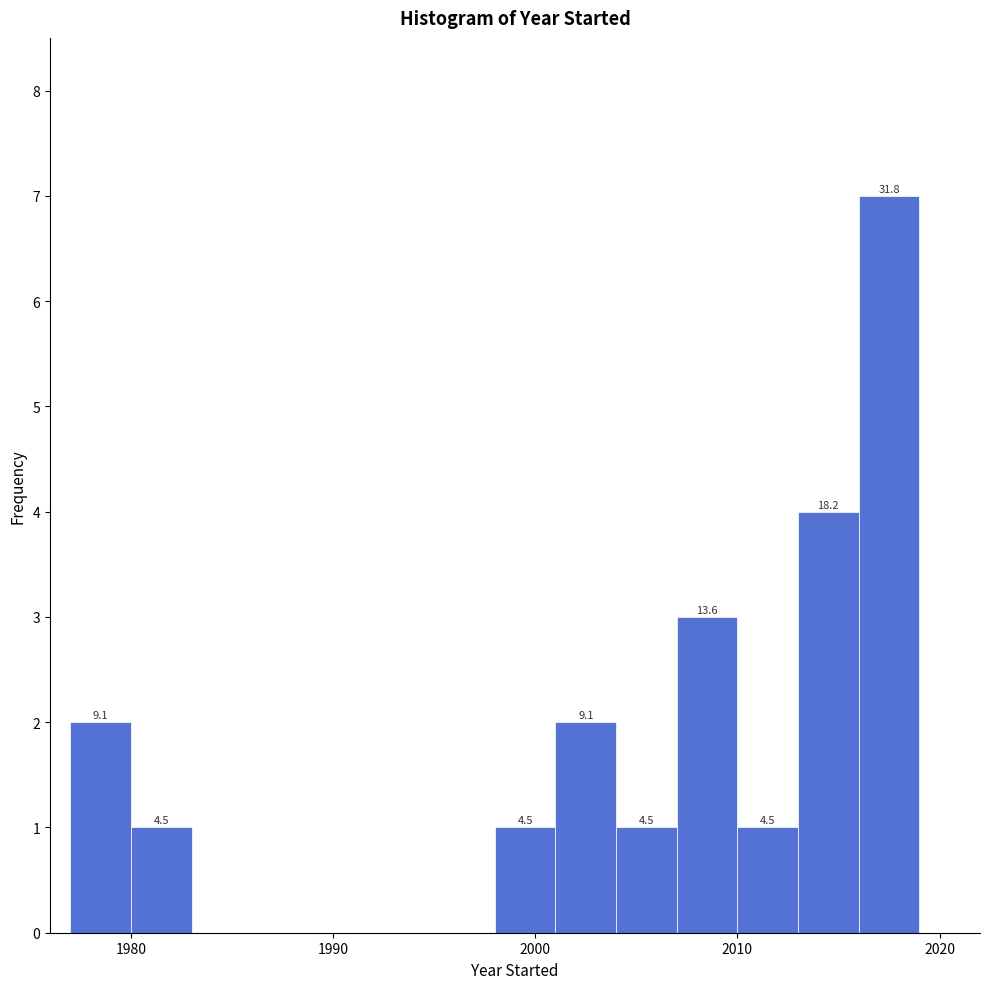

Read against the x-axis, roughly where is the centre of the tallest bar?

2018